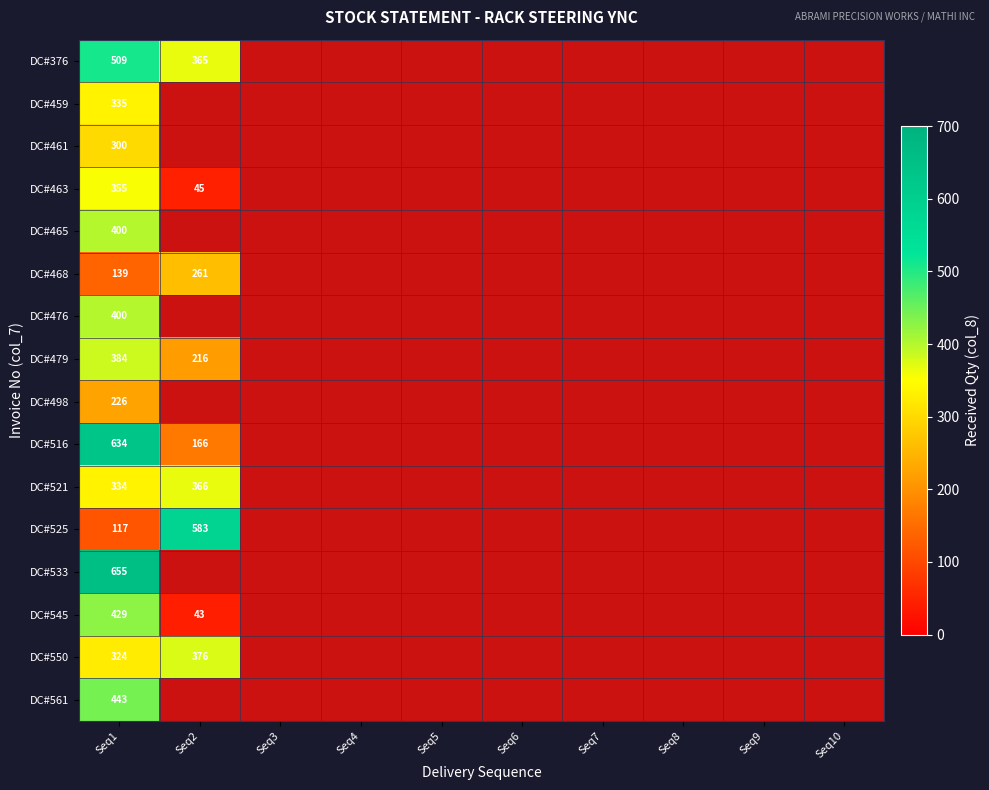

What is the spread (max minus min) of values at Seq1?

538